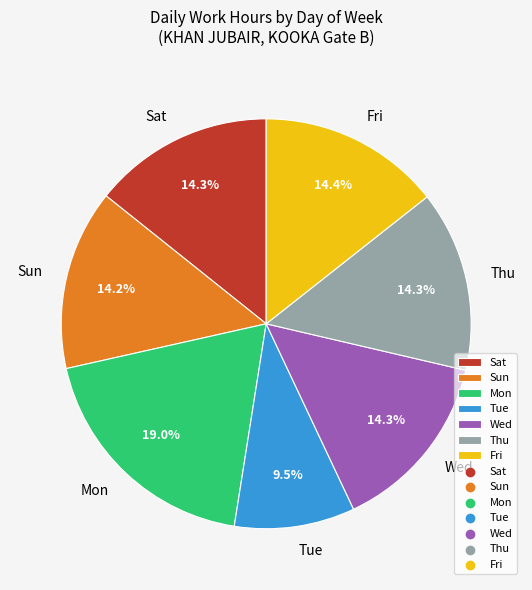

What percentage is NOT represented by Mon?

81.0%